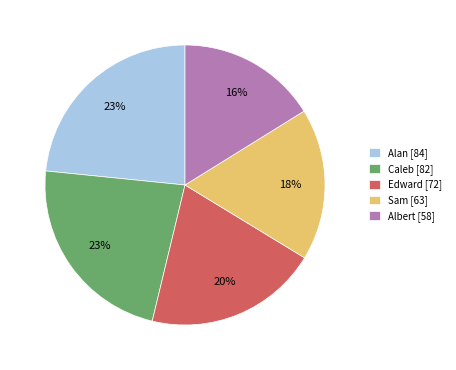

Does Sam account for over 50% of the chart?

No